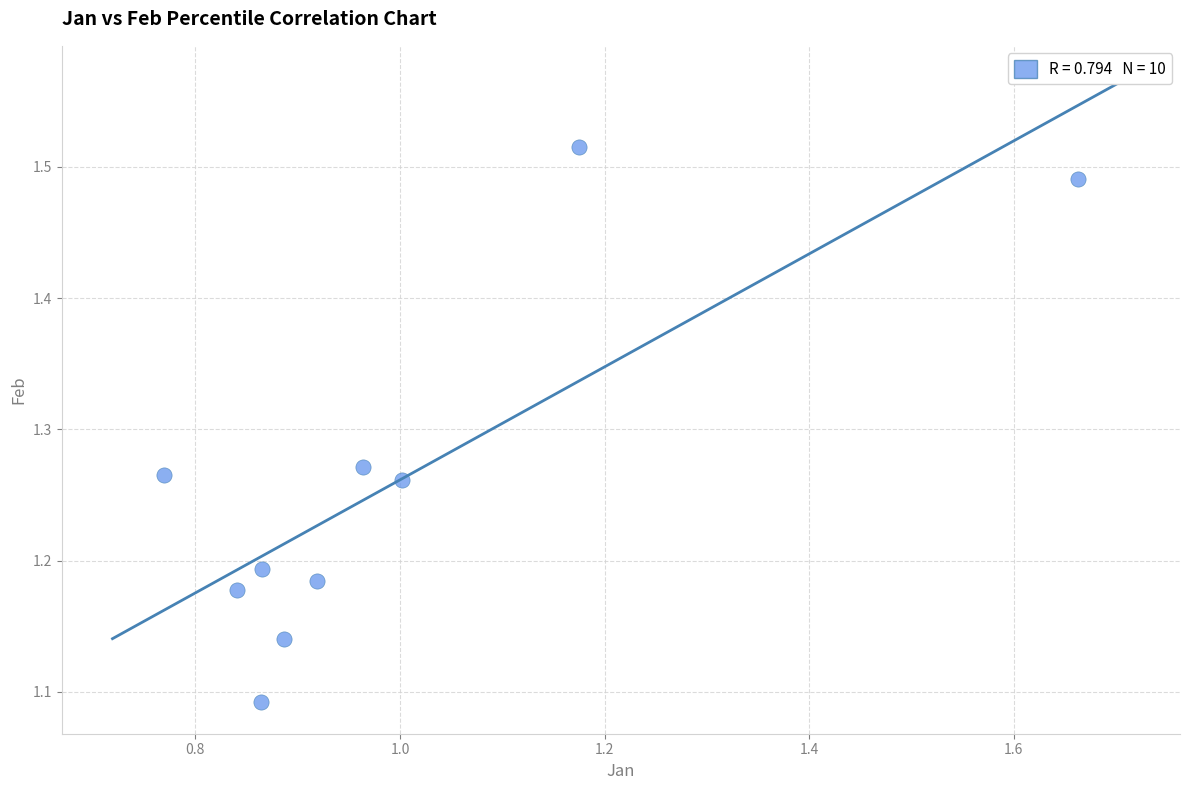

What is the range of Y values (max minus min)?

0.4